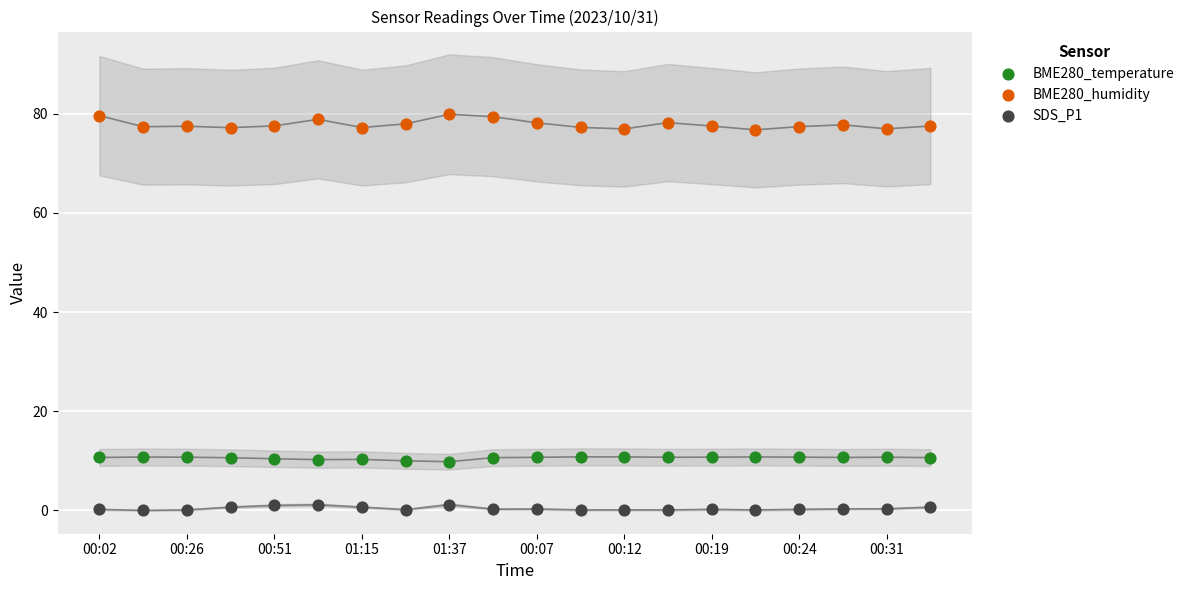

Across all data points, what is the range of Y values (max minus min)?

79.9